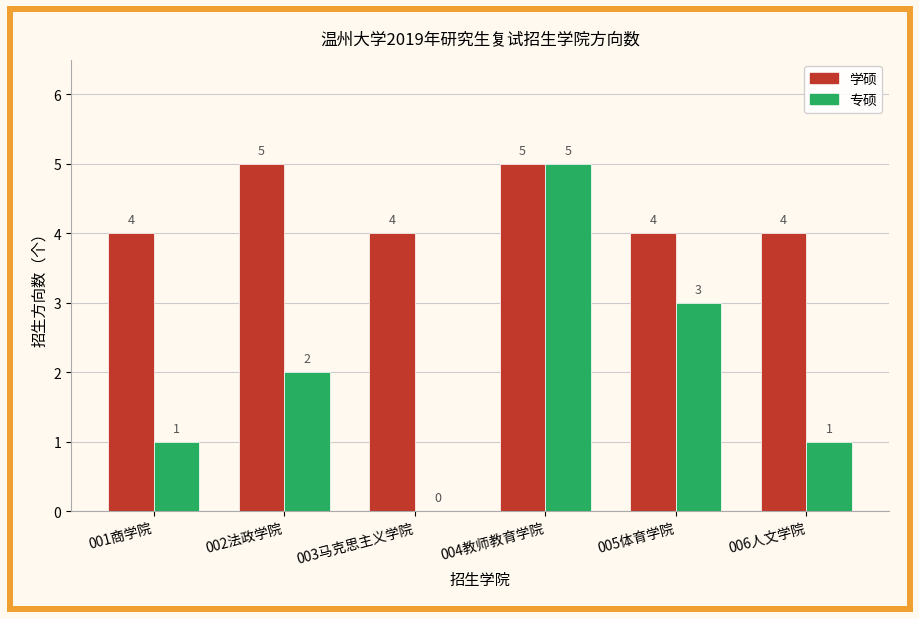

What is the sum of all 学硕 values?

26